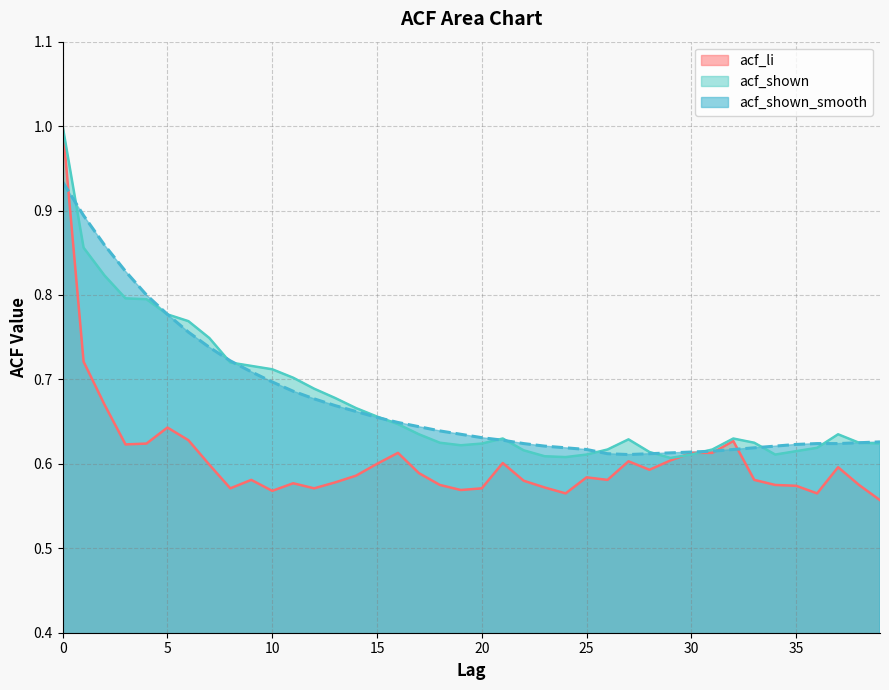

Reading right to left, list all the values displayed in this chart.

acf_li: 39=0.6	38=0.6	37=0.6	36=0.6	35=0.6	34=0.6	33=0.6	32=0.6	31=0.6	30=0.6	29=0.6	28=0.6	27=0.6	26=0.6	25=0.6	24=0.6	23=0.6	22=0.6	21=0.6	20=0.6	19=0.6	18=0.6	17=0.6	16=0.6	15=0.6	14=0.6	13=0.6	12=0.6	11=0.6	10=0.6	9=0.6	8=0.6	7=0.6	6=0.6	5=0.6	4=0.6	3=0.6	2=0.7	1=0.7	0=1.0
acf_shown: 39=0.6	38=0.6	37=0.6	36=0.6	35=0.6	34=0.6	33=0.6	32=0.6	31=0.6	30=0.6	29=0.6	28=0.6	27=0.6	26=0.6	25=0.6	24=0.6	23=0.6	22=0.6	21=0.6	20=0.6	19=0.6	18=0.6	17=0.6	16=0.6	15=0.7	14=0.7	13=0.7	12=0.7	11=0.7	10=0.7	9=0.7	8=0.7	7=0.7	6=0.8	5=0.8	4=0.8	3=0.8	2=0.8	1=0.9	0=1.0
acf_shown_smooth: 39=0.6	38=0.6	37=0.6	36=0.6	35=0.6	34=0.6	33=0.6	32=0.6	31=0.6	30=0.6	29=0.6	28=0.6	27=0.6	26=0.6	25=0.6	24=0.6	23=0.6	22=0.6	21=0.6	20=0.6	19=0.6	18=0.6	17=0.6	16=0.6	15=0.7	14=0.7	13=0.7	12=0.7	11=0.7	10=0.7	9=0.7	8=0.7	7=0.7	6=0.8	5=0.8	4=0.8	3=0.8	2=0.9	1=0.9	0=0.9